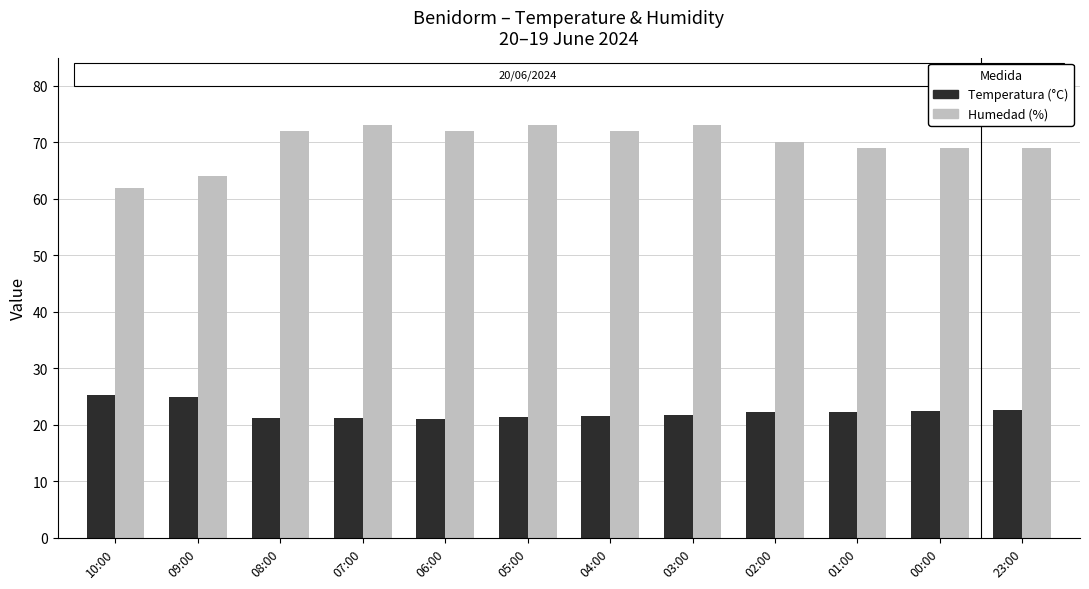

What is the difference between the highest and lowest values at 03:00?

51.2